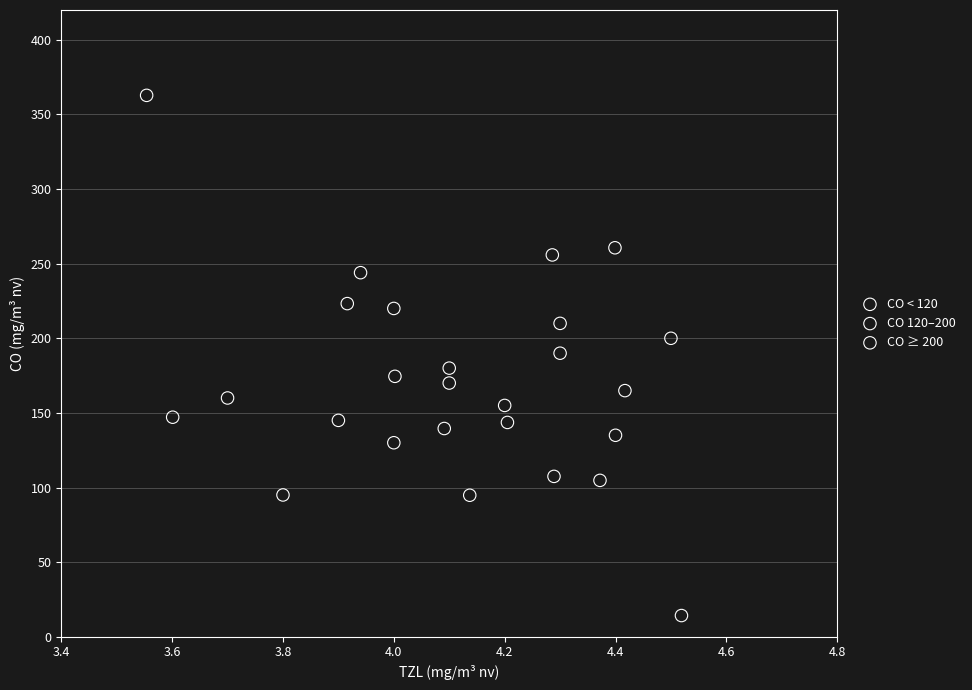

Which series has the largest Y range (max minus min)?

CO ≥ 200